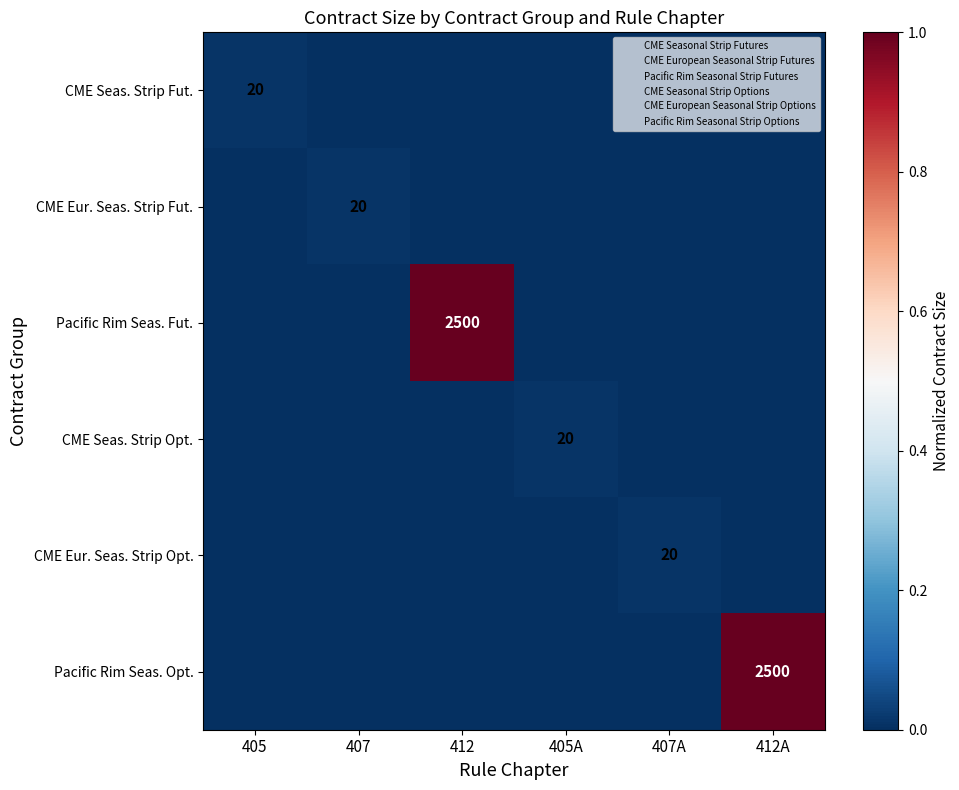

Is the value of CME Seas. Strip Opt. at 412A greater than the value of CME Seas. Strip Fut. at 405?

No